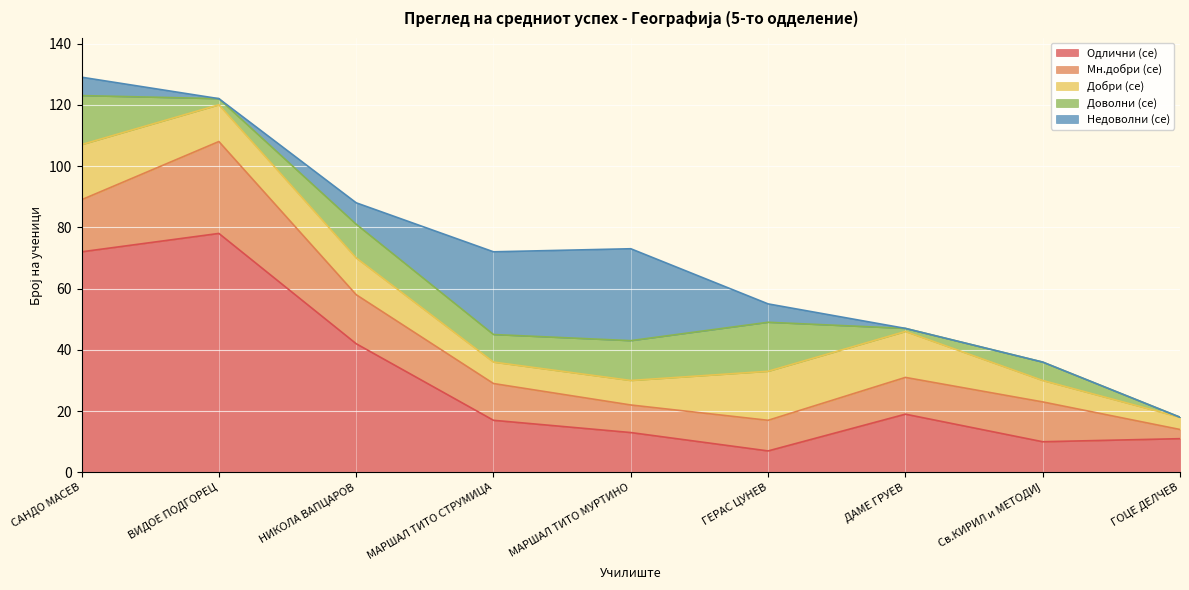

How many interior local peaks does the Мн.добри (се) series have?

2